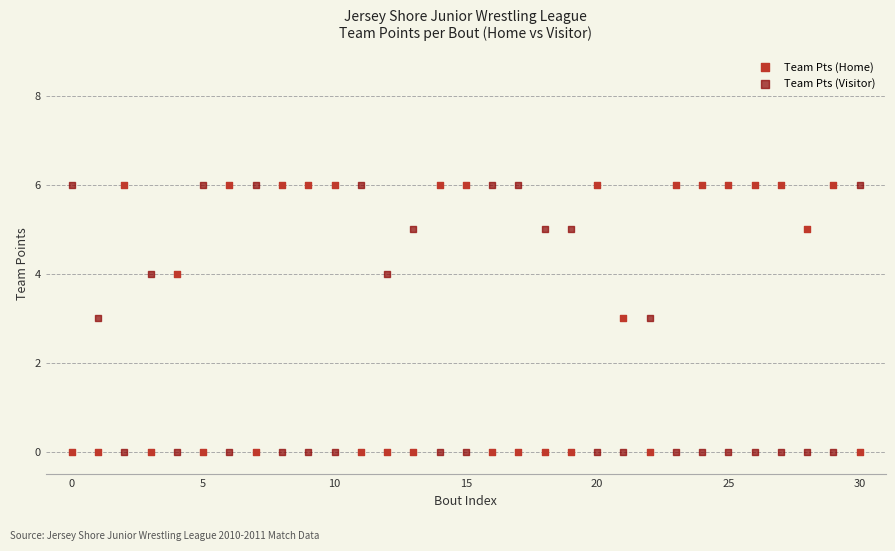

What are all the series names shown in the legend?

Team Pts (Home), Team Pts (Visitor)